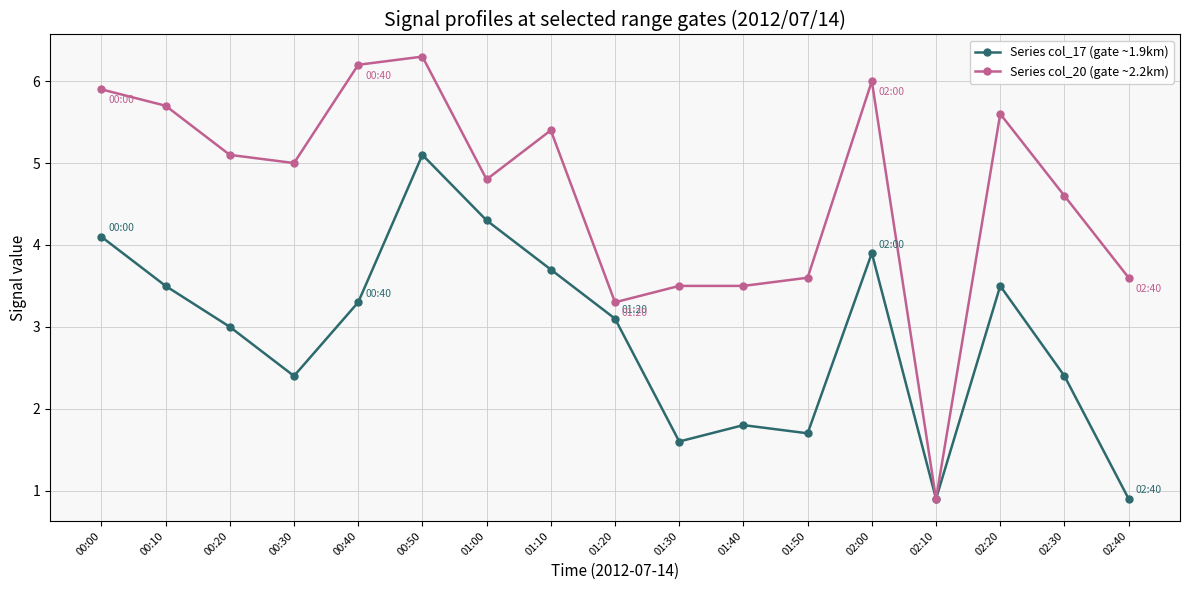

The Series col_17 (gate ~1.9km) series shows 1.4 at 01:10. True or false?

False